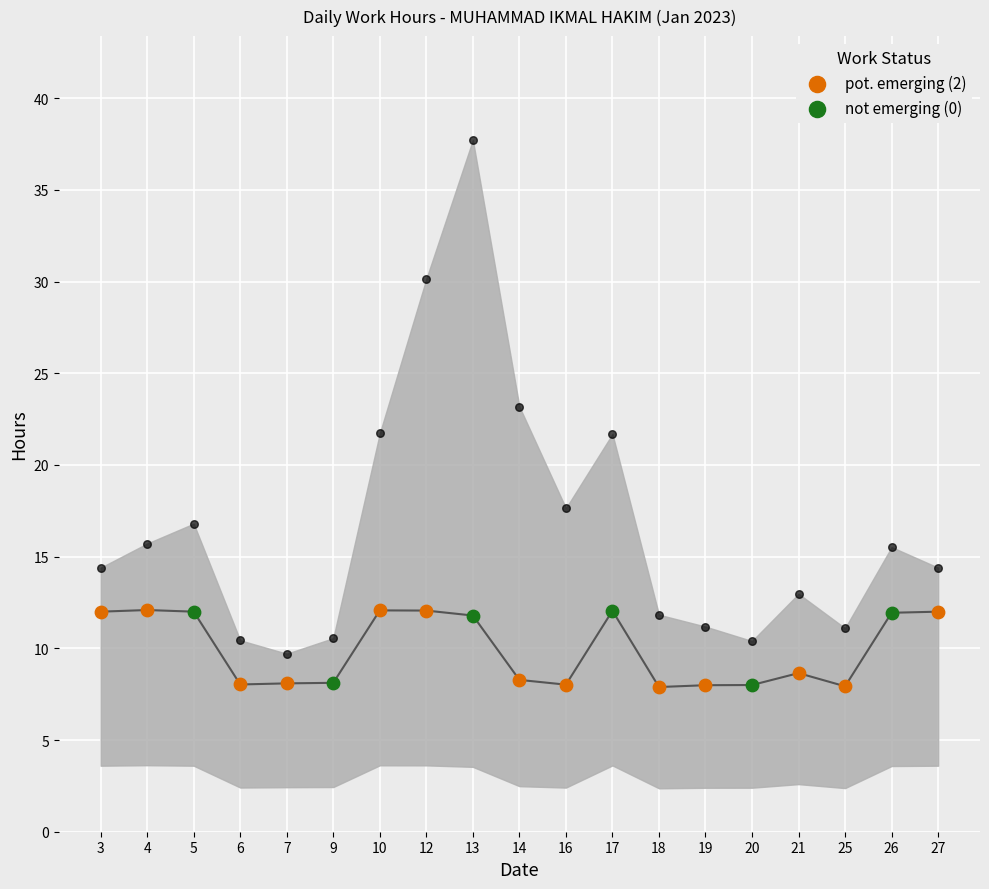

What is the change in value from 14 to 20?

-0.3